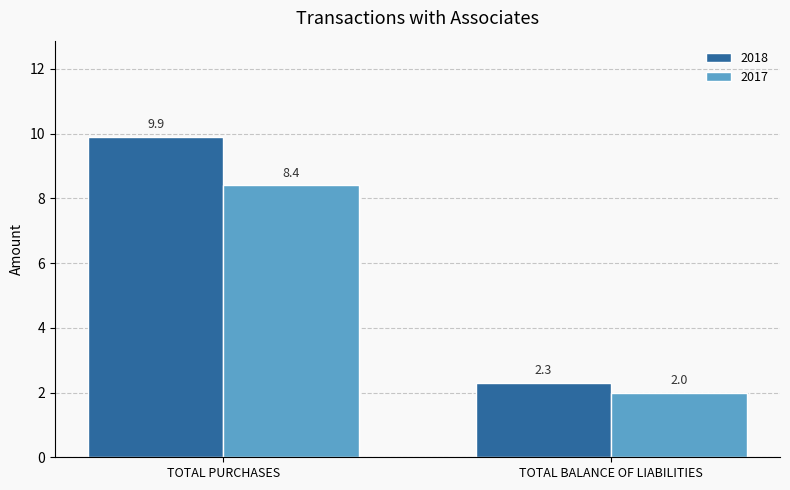

Which category has the lowest value in the 2017 series?

TOTAL BALANCE OF LIABILITIES